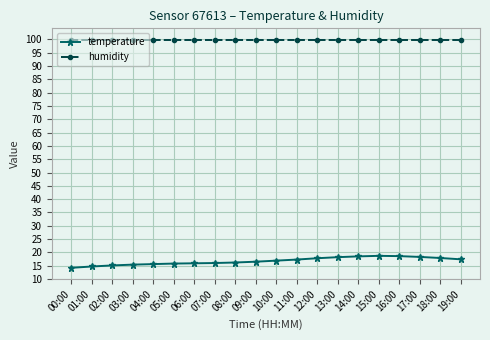

What is the total value across all series at 05:00?

115.7